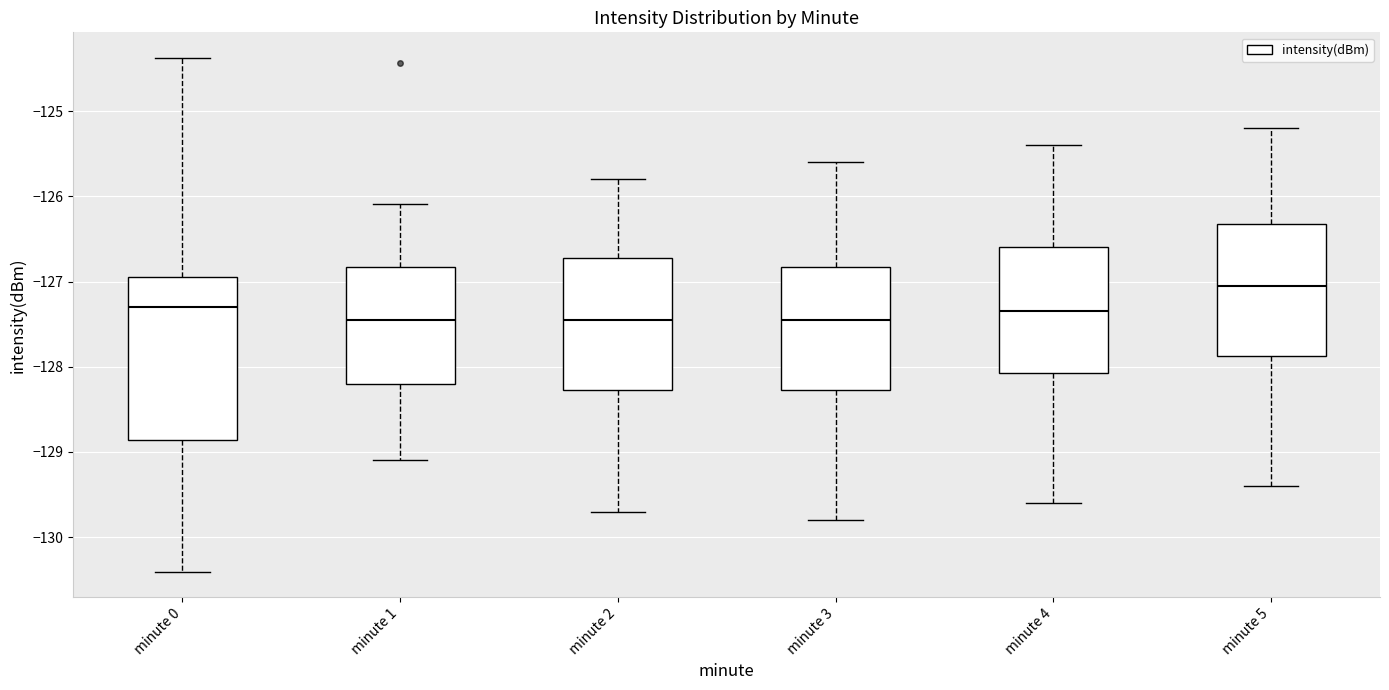

Where is the upper edge of the box for minute 2 on the y-axis? The values are not printed on the chart, so give them approximately, as read against the axis.

-126.7